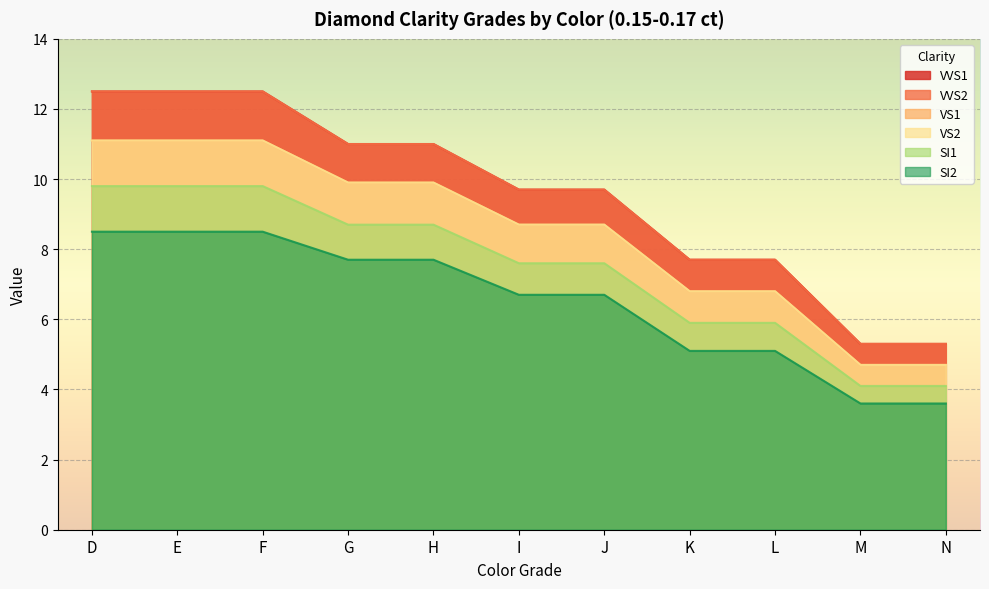

Is it true that VS1 equals 8.7 at I?

True